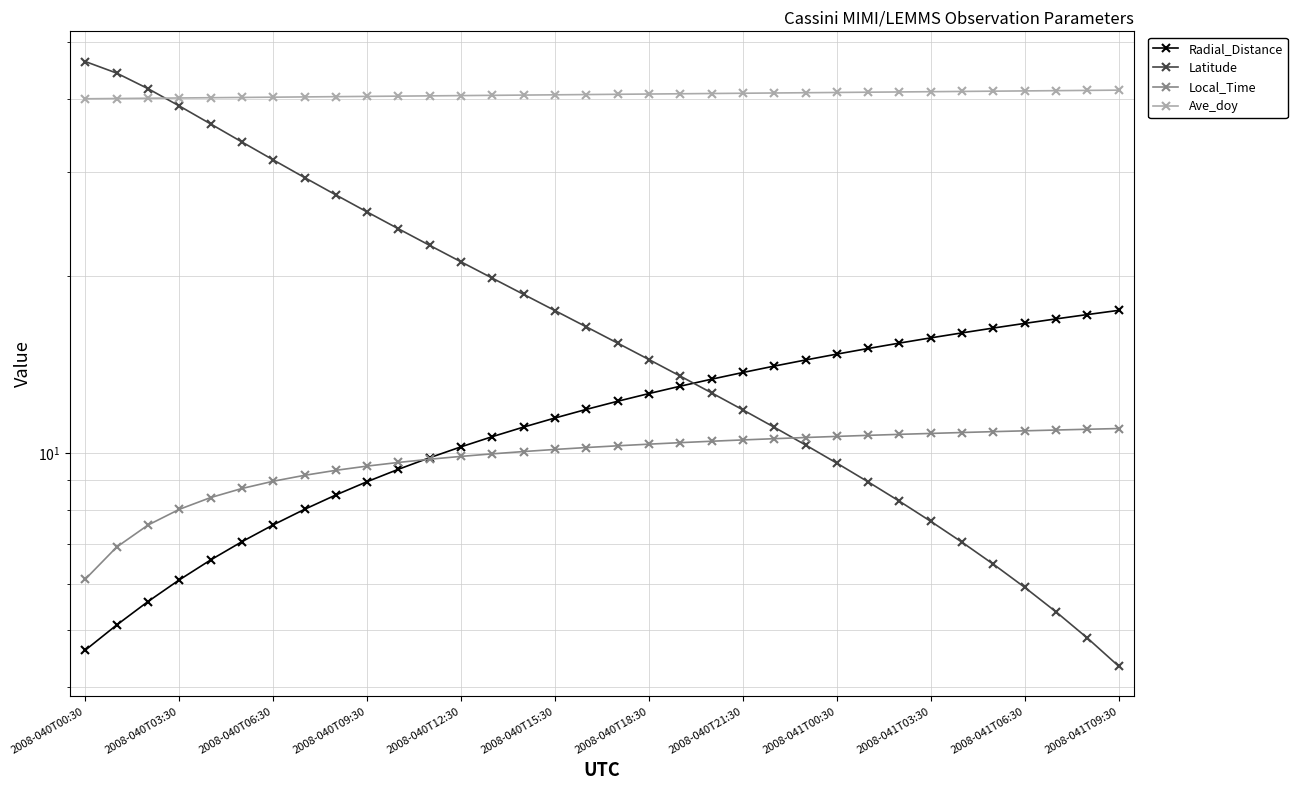

At which category is the sum across all series the highest?

2008-040T00:30